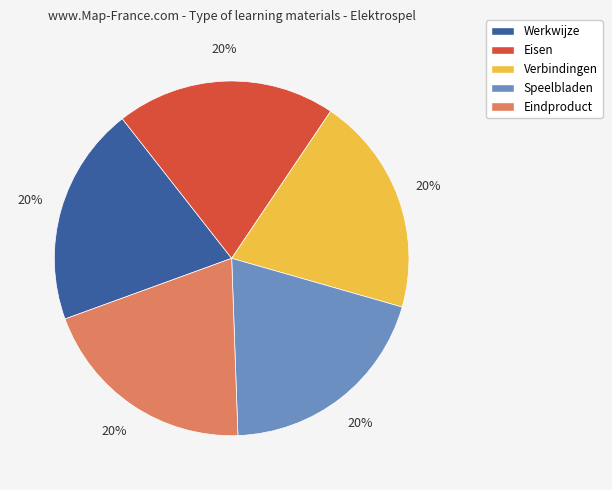

Is it true that Werkwijze is 6% of the pie?

False